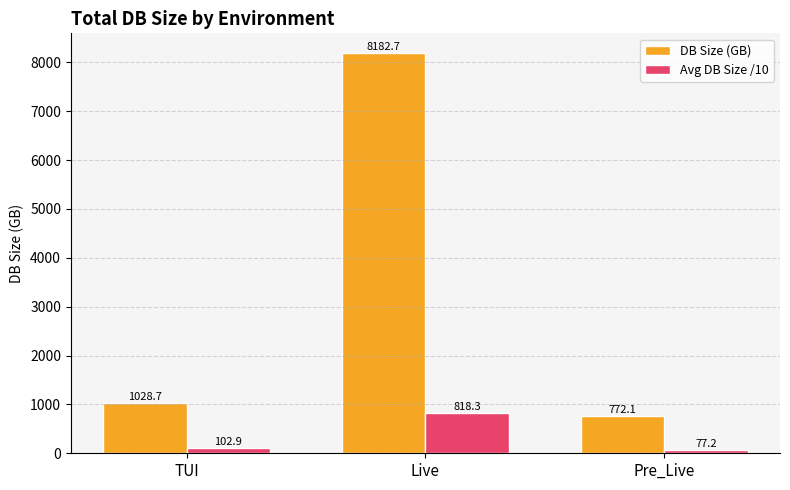

Reading left to right, list all the values displayed in this chart.

DB Size (GB): 1028.7	8182.7	772.1
Avg DB Size /10: 102.9	818.3	77.2